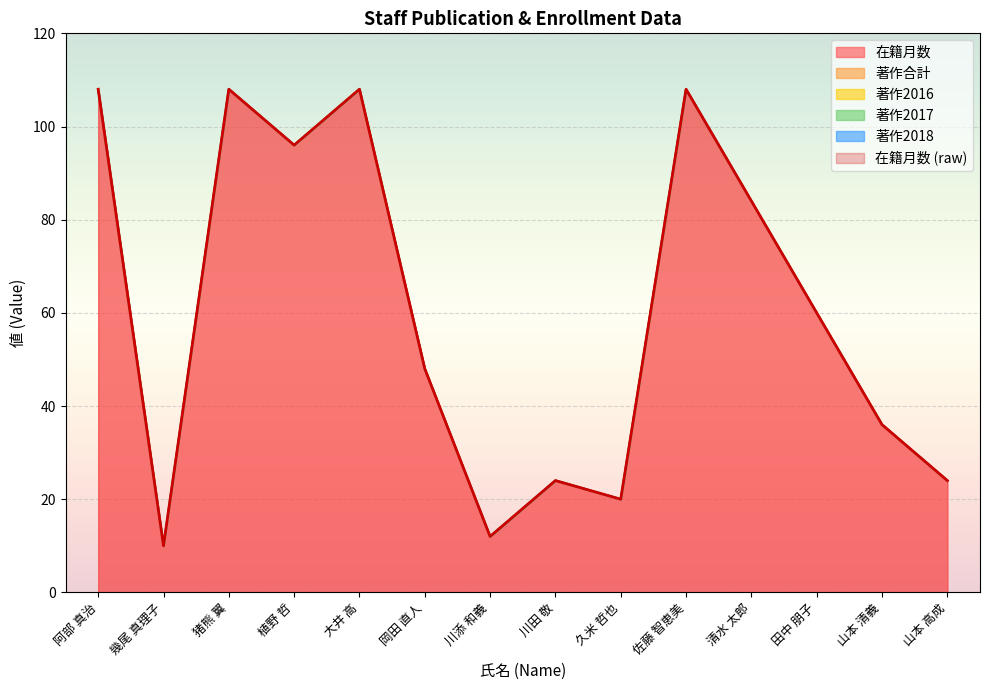

Is the value of 在籍月数 at 山本 清義 greater than the value of 著作2018 at 猪熊 翼?

Yes